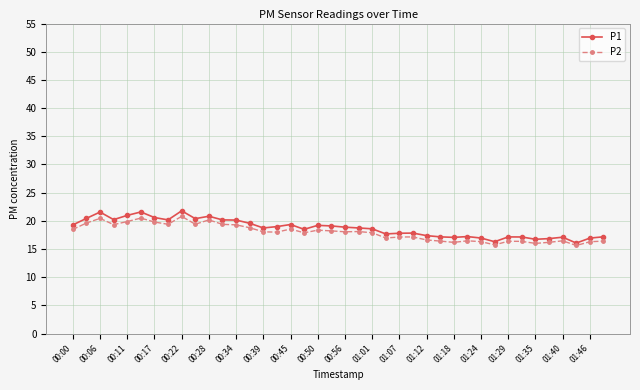

What is the value of the P2 point at the 28th from the left?

16.4